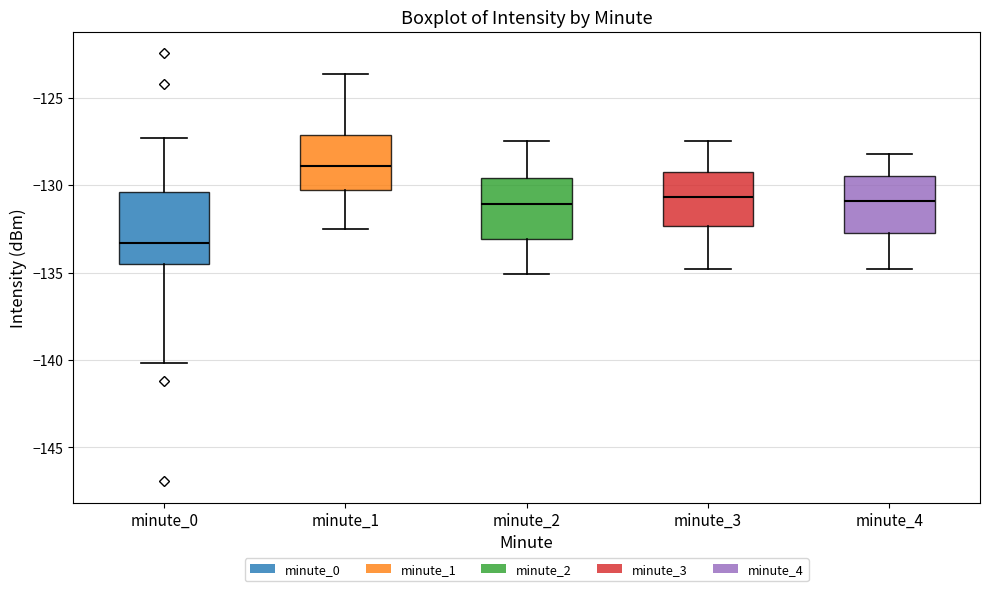

Reading left to right, transcribe this box plot: for each box, give where its median line is, the range the box spans, and where its two whiskers end, as read against the y-axis. The values are not printed on the chart, so give them approximately, as read against the axis.

minute_0: median -133.5, box -134.5 to -130.5, whiskers -140.0 to -127.5
minute_1: median -129.0, box -130.5 to -127.0, whiskers -132.5 to -123.5
minute_2: median -131.0, box -133.0 to -129.5, whiskers -135.0 to -127.5
minute_3: median -130.5, box -132.5 to -129.5, whiskers -135.0 to -127.5
minute_4: median -131.0, box -132.5 to -129.5, whiskers -135.0 to -128.0